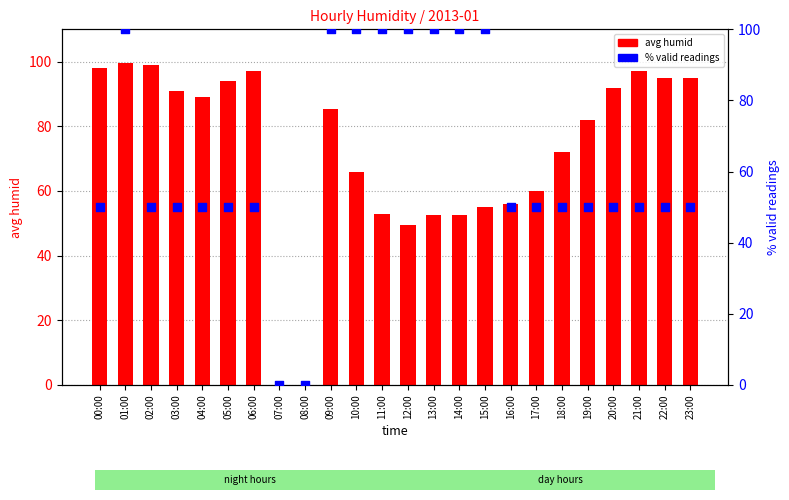

Which series reaches the maximum Y coordinate?

% valid